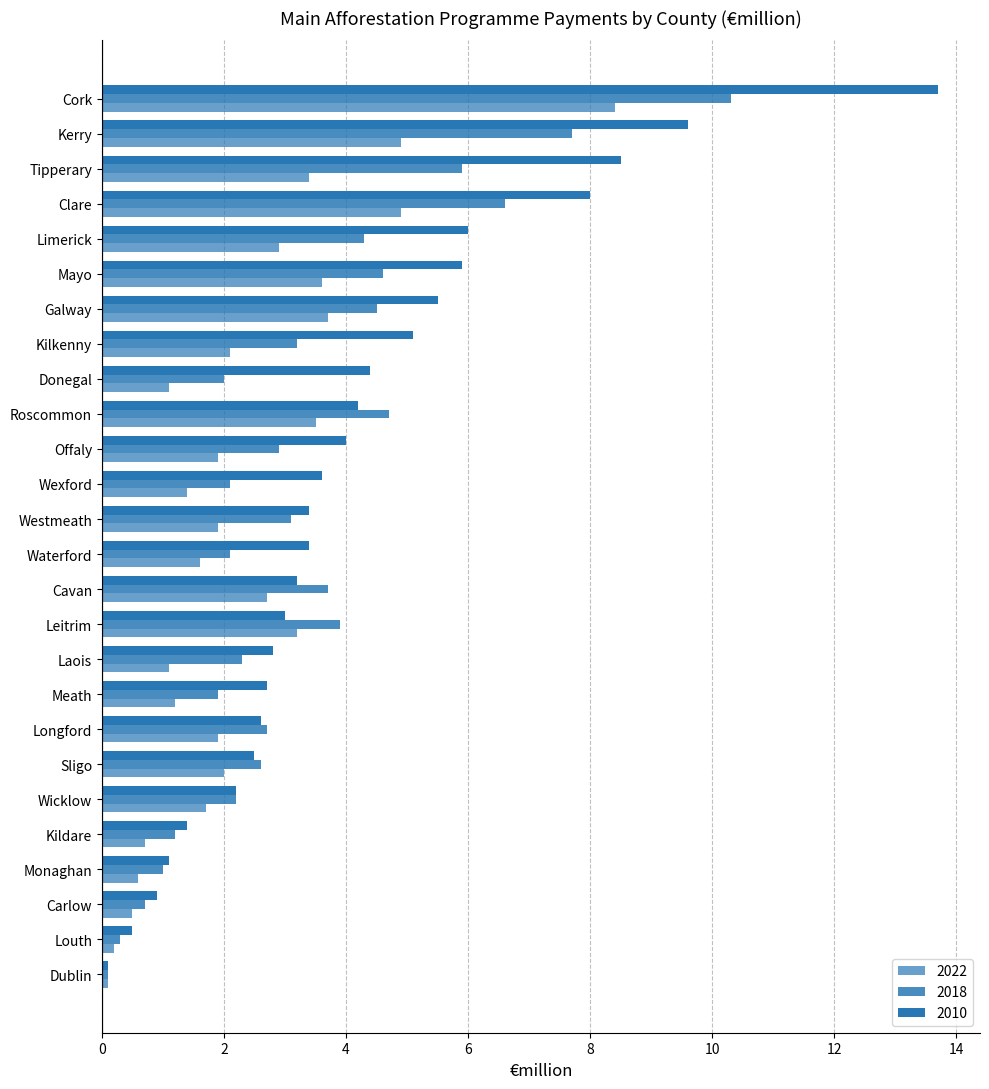

How many series are shown in this chart?

3